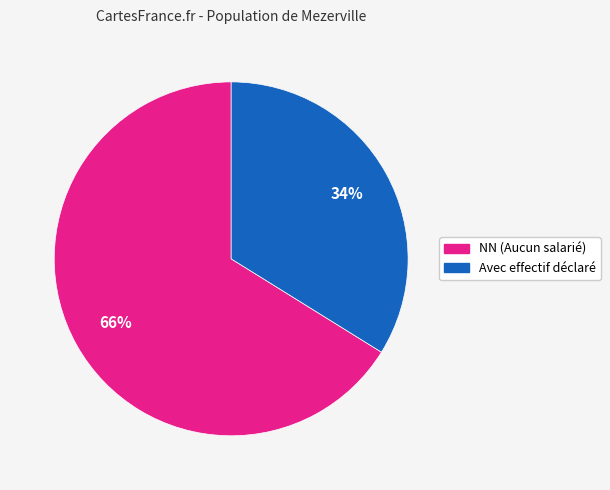

To the nearest percent, what is the difference between the largest and smallest slice percentages?

32%